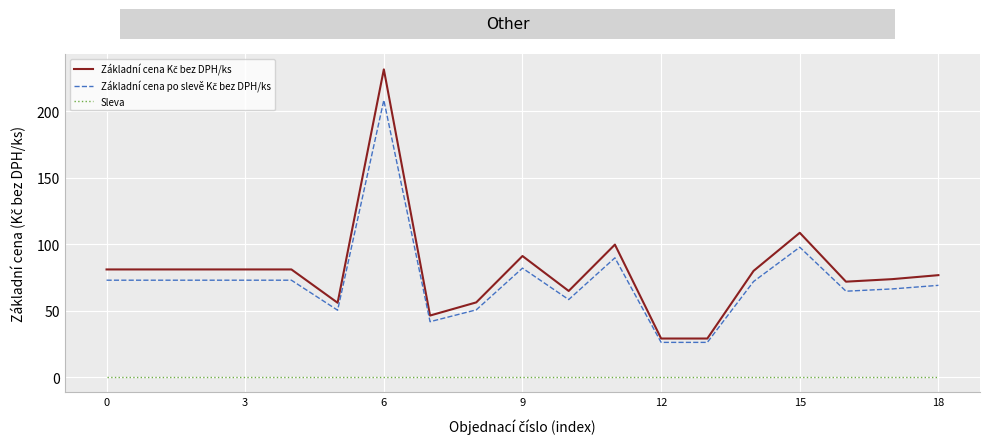

What is the maximum value shown in the chart?

231.6